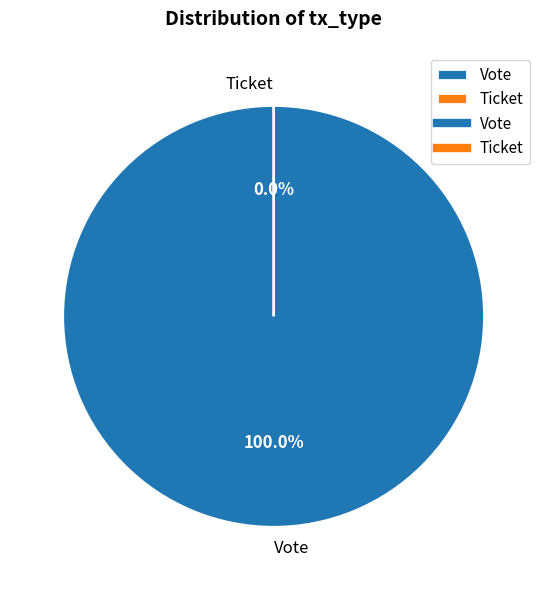

Is the sum of Vote and Ticket greater than half?

Yes